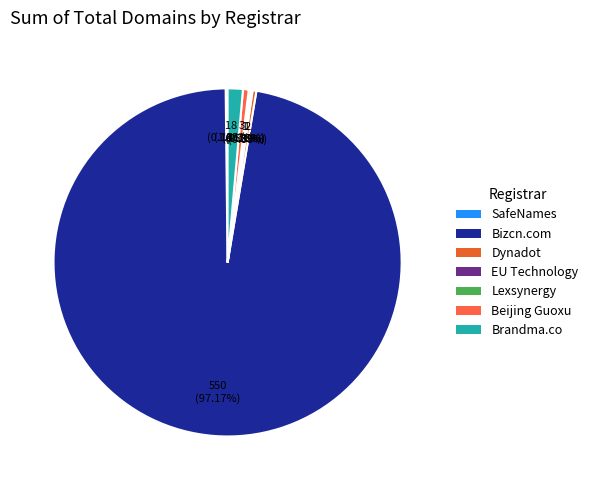

How many segments does this pie chart have?

7